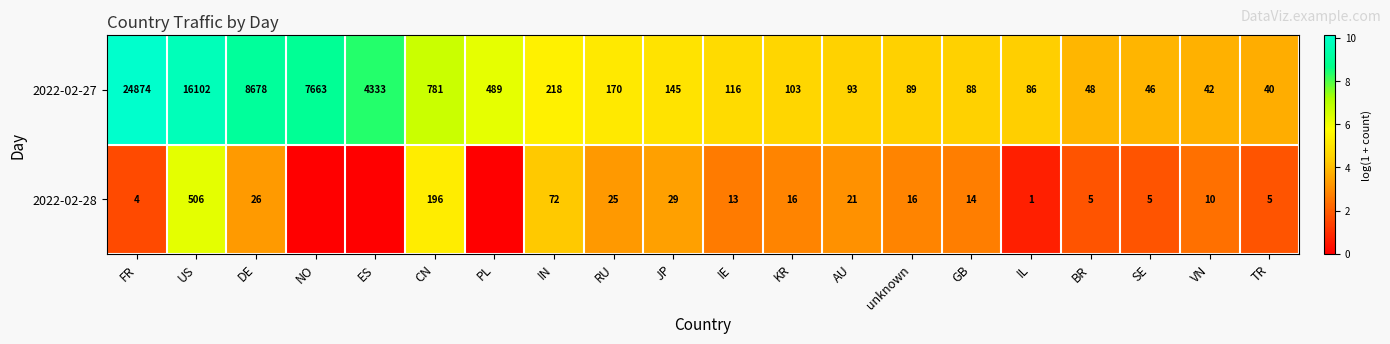

Rank the series at IL from lowest to highest value.

2022-02-28, 2022-02-27